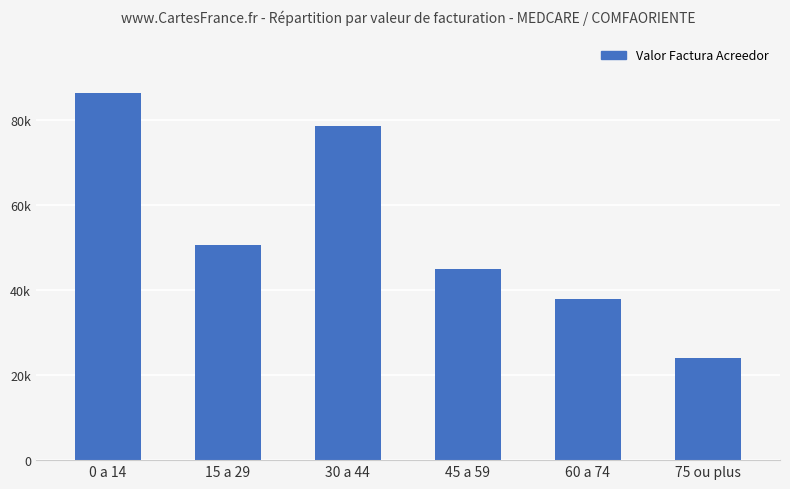

Where does the data first go above 50500?

0 a 14